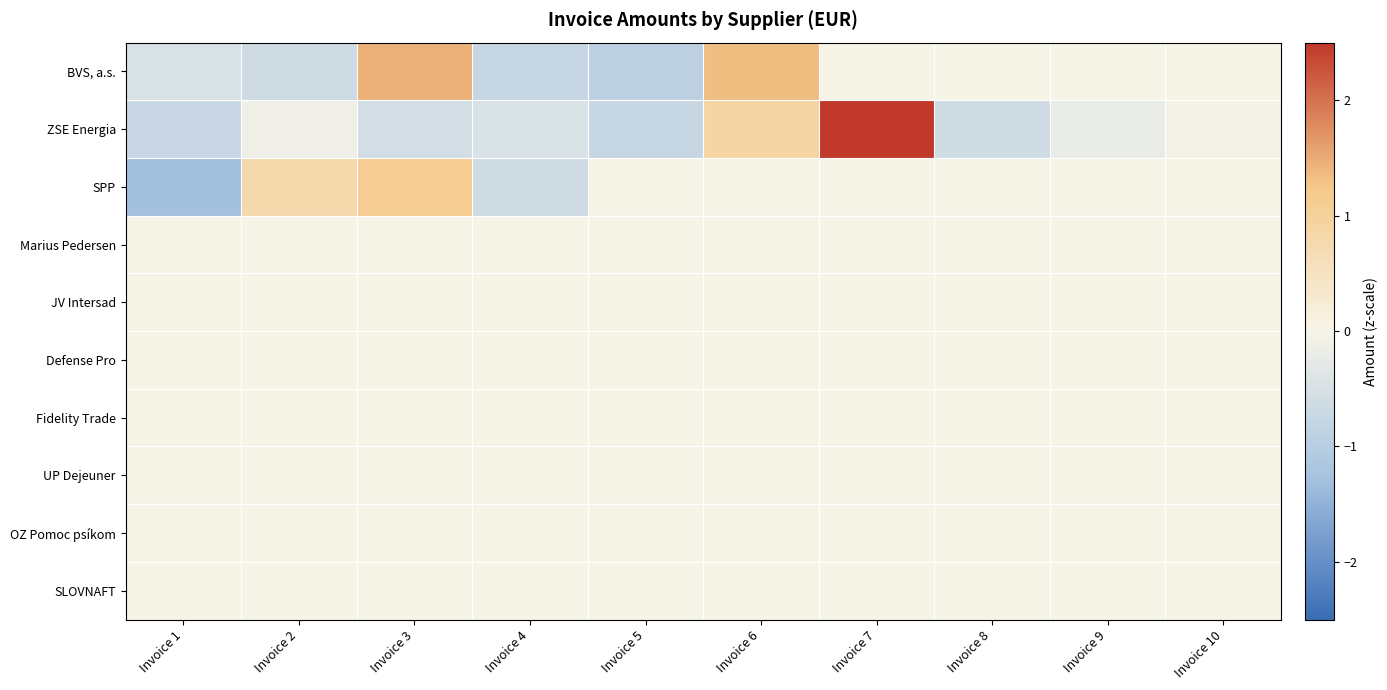

At Invoice 4, list the series in order from smallest to largest.

BVS, a.s., SPP, ZSE Energia, Marius Pedersen, JV Intersad, Defense Pro, Fidelity Trade, UP Dejeuner, OZ Pomoc psíkom, SLOVNAFT